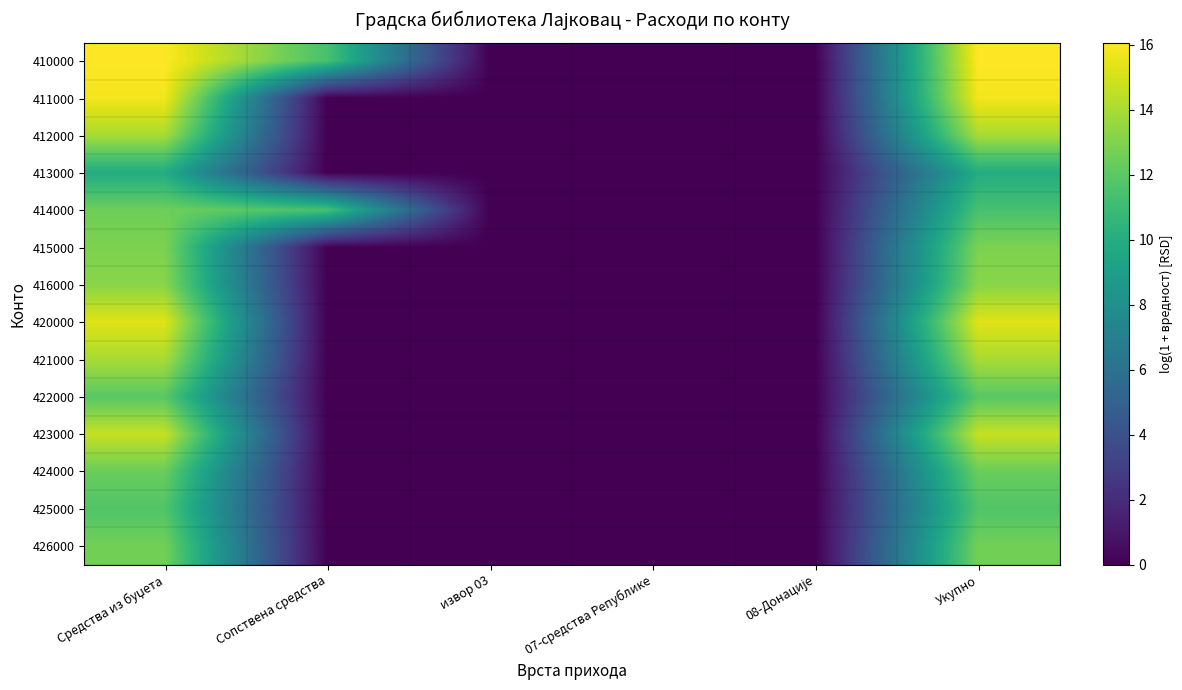

Reading left to right, what are all the values shown in this chart?

410000: Средства из буџета=16.1	Сопствена средства=11.4	извор 03=0.0	07-средства Републике=0.0	08-Донације=0.0	Укупно=16.1
411000: Средства из буџета=15.8	Сопствена средства=0.0	извор 03=0.0	07-средства Републике=0.0	08-Донације=0.0	Укупно=15.8
412000: Средства из буџета=14.0	Сопствена средства=0.0	извор 03=0.0	07-средства Републике=0.0	08-Донације=0.0	Укупно=14.0
413000: Средства из буџета=9.9	Сопствена средства=0.0	извор 03=0.0	07-средства Републике=0.0	08-Донације=0.0	Укупно=9.9
414000: Средства из буџета=12.5	Сопствена средства=11.4	извор 03=0.0	07-средства Републике=0.0	08-Донације=0.0	Укупно=11.4
415000: Средства из буџета=12.9	Сопствена средства=0.0	извор 03=0.0	07-средства Републике=0.0	08-Донације=0.0	Укупно=12.9
416000: Средства из буџета=13.2	Сопствена средства=0.0	извор 03=0.0	07-средства Републике=0.0	08-Донације=0.0	Укупно=13.2
420000: Средства из буџета=15.3	Сопствена средства=0.0	извор 03=0.0	07-средства Републике=0.0	08-Донације=0.0	Укупно=15.3
421000: Средства из буџета=14.0	Сопствена средства=0.0	извор 03=0.0	07-средства Републике=0.0	08-Донације=0.0	Укупно=14.0
422000: Средства из буџета=11.9	Сопствена средства=0.0	извор 03=0.0	07-средства Републике=0.0	08-Донације=0.0	Укупно=11.9
423000: Средства из буџета=14.7	Сопствена средства=0.0	извор 03=0.0	07-средства Републике=0.0	08-Донације=0.0	Укупно=14.7
424000: Средства из буџета=12.4	Сопствена средства=0.0	извор 03=0.0	07-средства Републике=0.0	08-Донације=0.0	Укупно=12.4
425000: Средства из буџета=11.7	Сопствена средства=0.0	извор 03=0.0	07-средства Републике=0.0	08-Донације=0.0	Укупно=11.7
426000: Средства из буџета=12.6	Сопствена средства=0.0	извор 03=0.0	07-средства Републике=0.0	08-Донације=0.0	Укупно=12.6